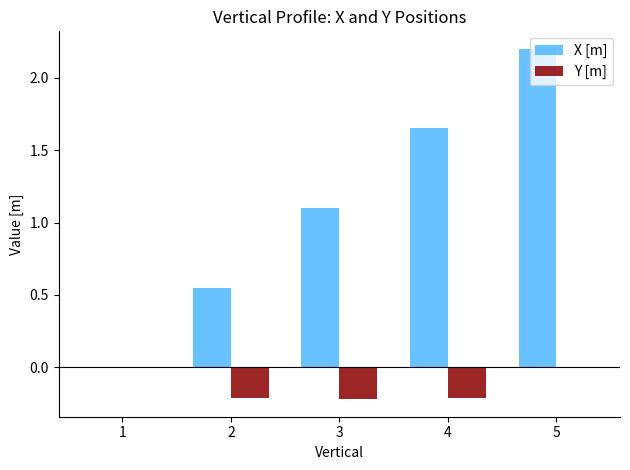

Where is X [m] nearest to the value 1?

3